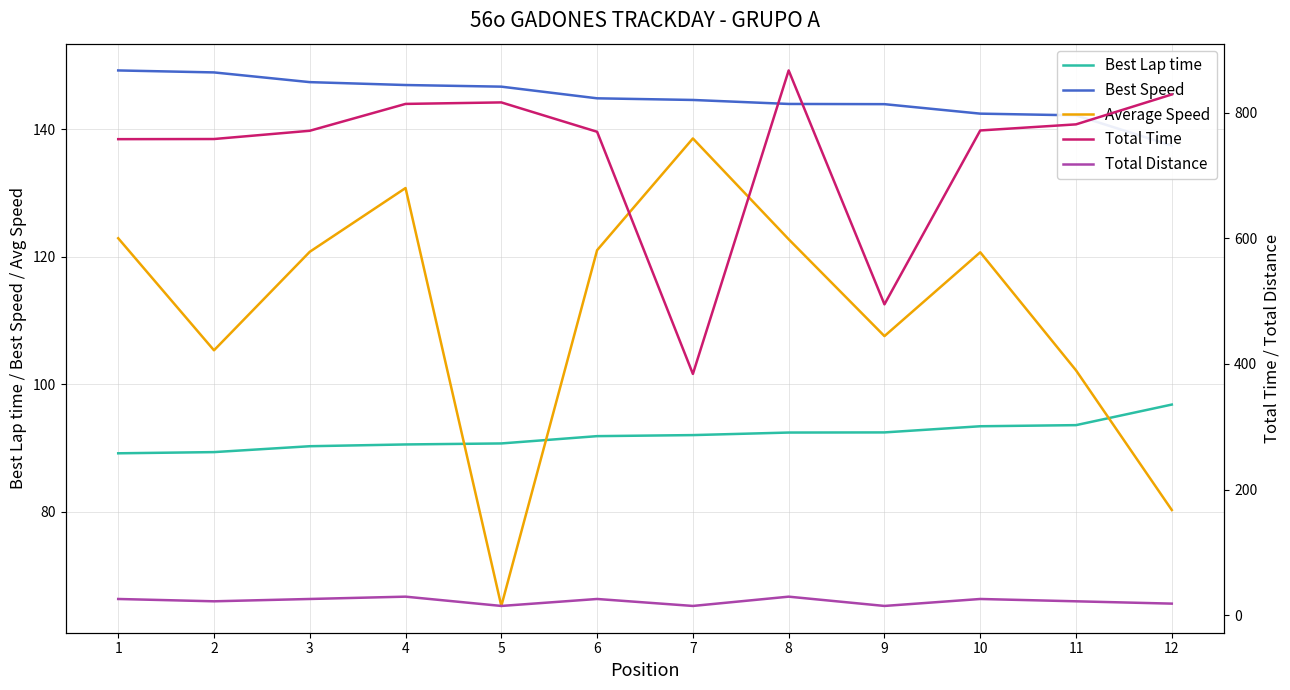

What are all the series names shown in the legend?

Best Lap time, Best Speed, Average Speed, Total Time, Total Distance